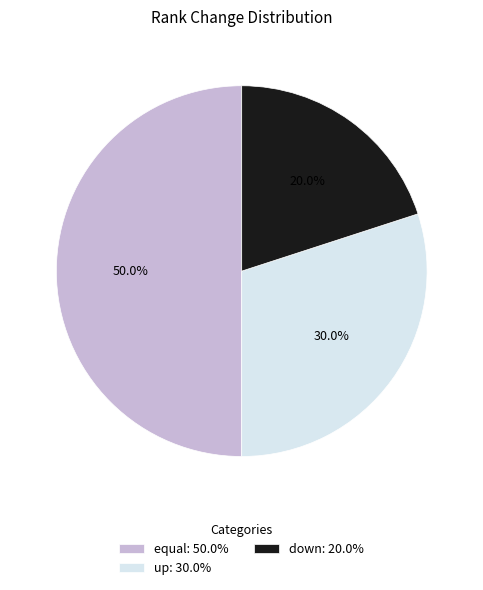

To the nearest percent, what is the combined percentage of down and up?

50%